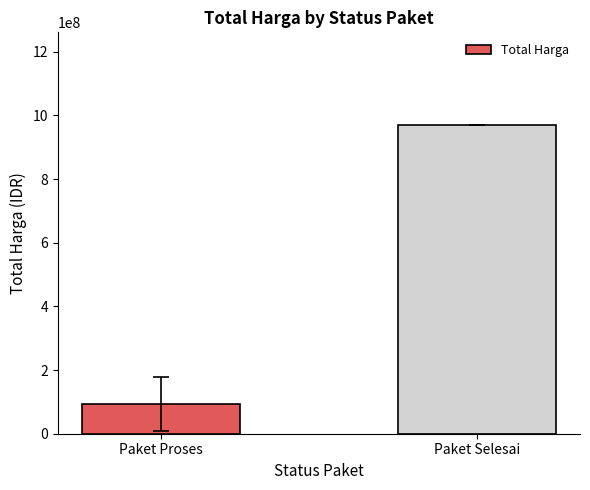

What is the change in value from Paket Proses to Paket Selesai?

+875492971.4